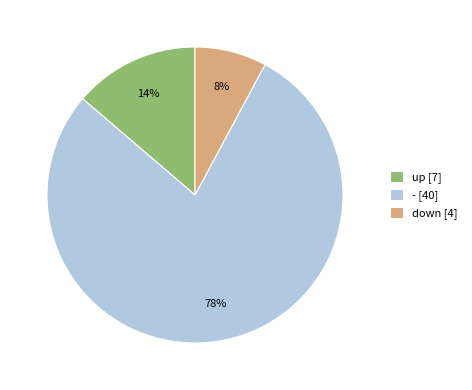

Between down [4] and - [40], which is larger?

- [40]